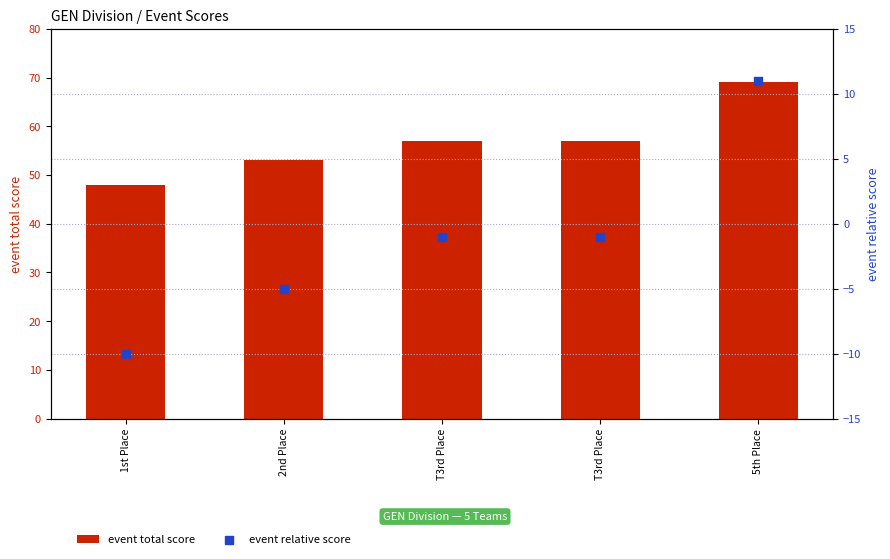

Which series reaches the maximum Y coordinate?

event total score